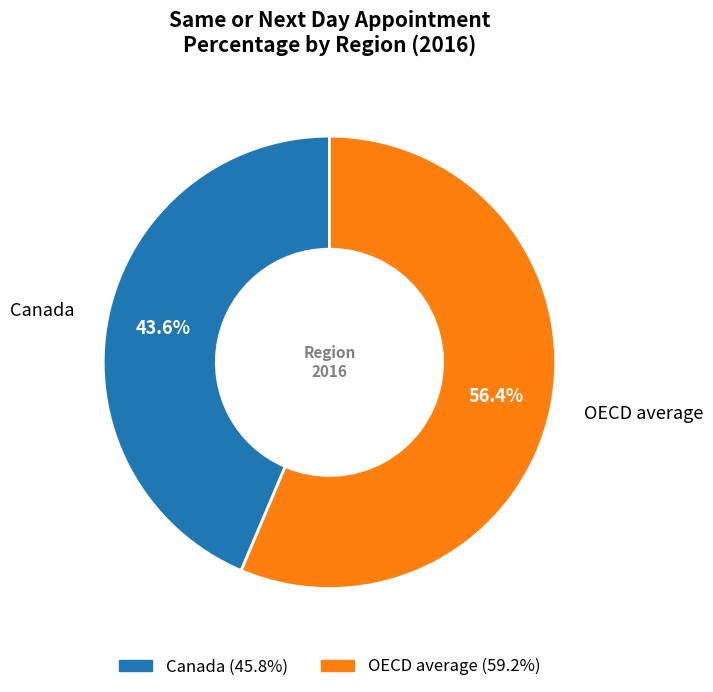

Rank the categories by value from highest to lowest.

OECD average, Canada